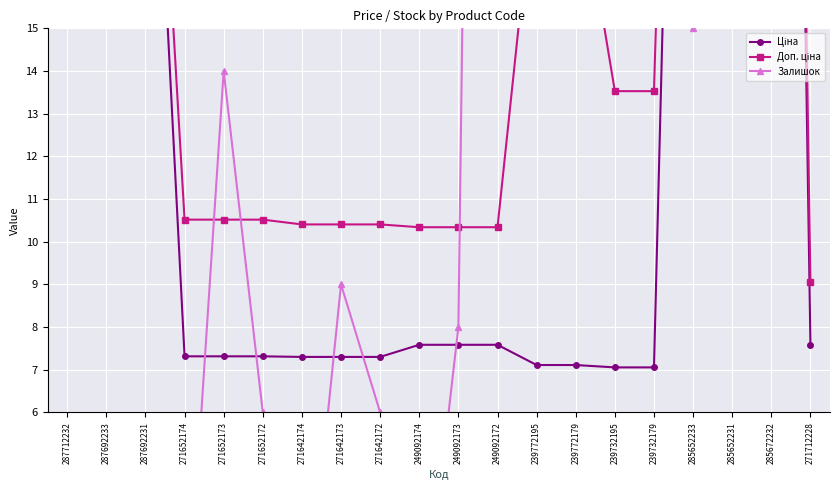

What is the total value across all series at 271642172?

23.7